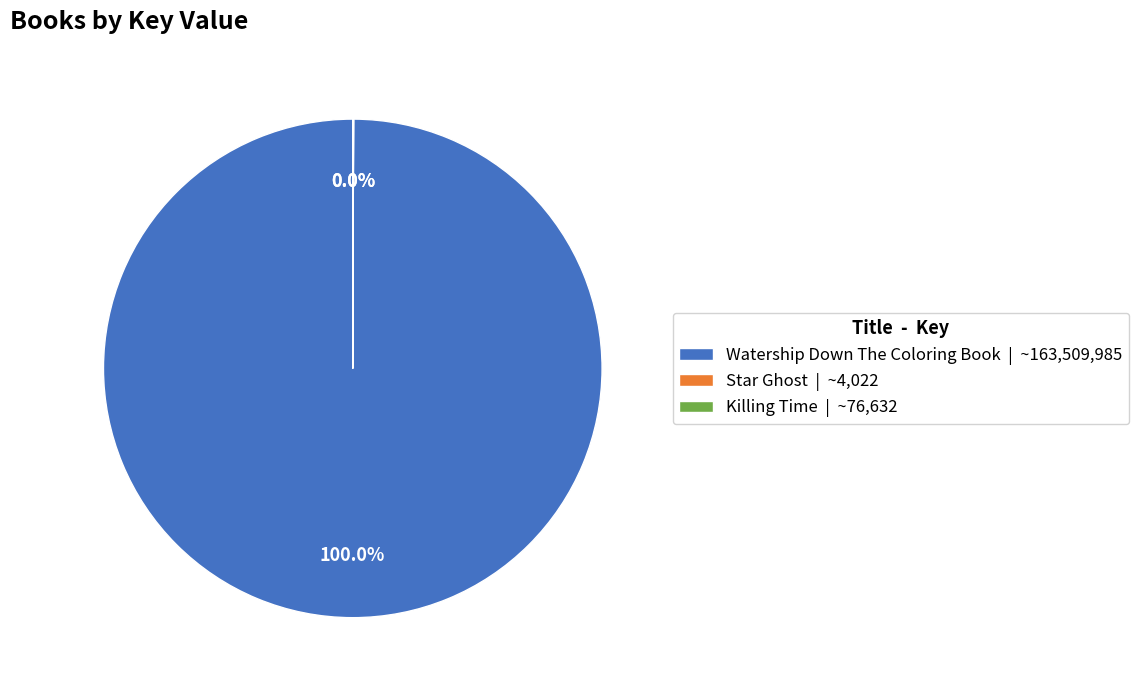

Does any single category account for the majority?

Yes